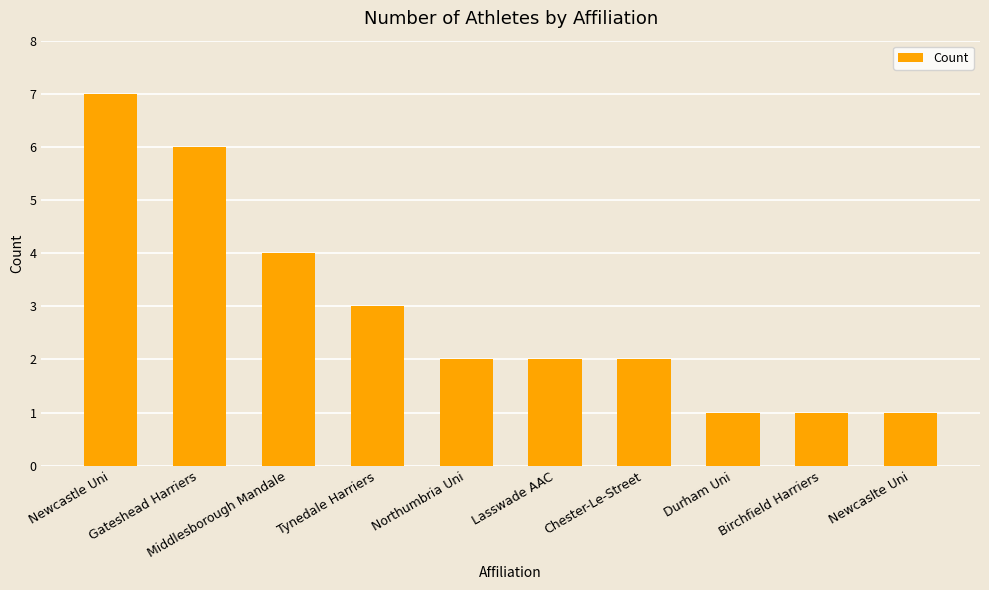

How many data points does each series have?

10